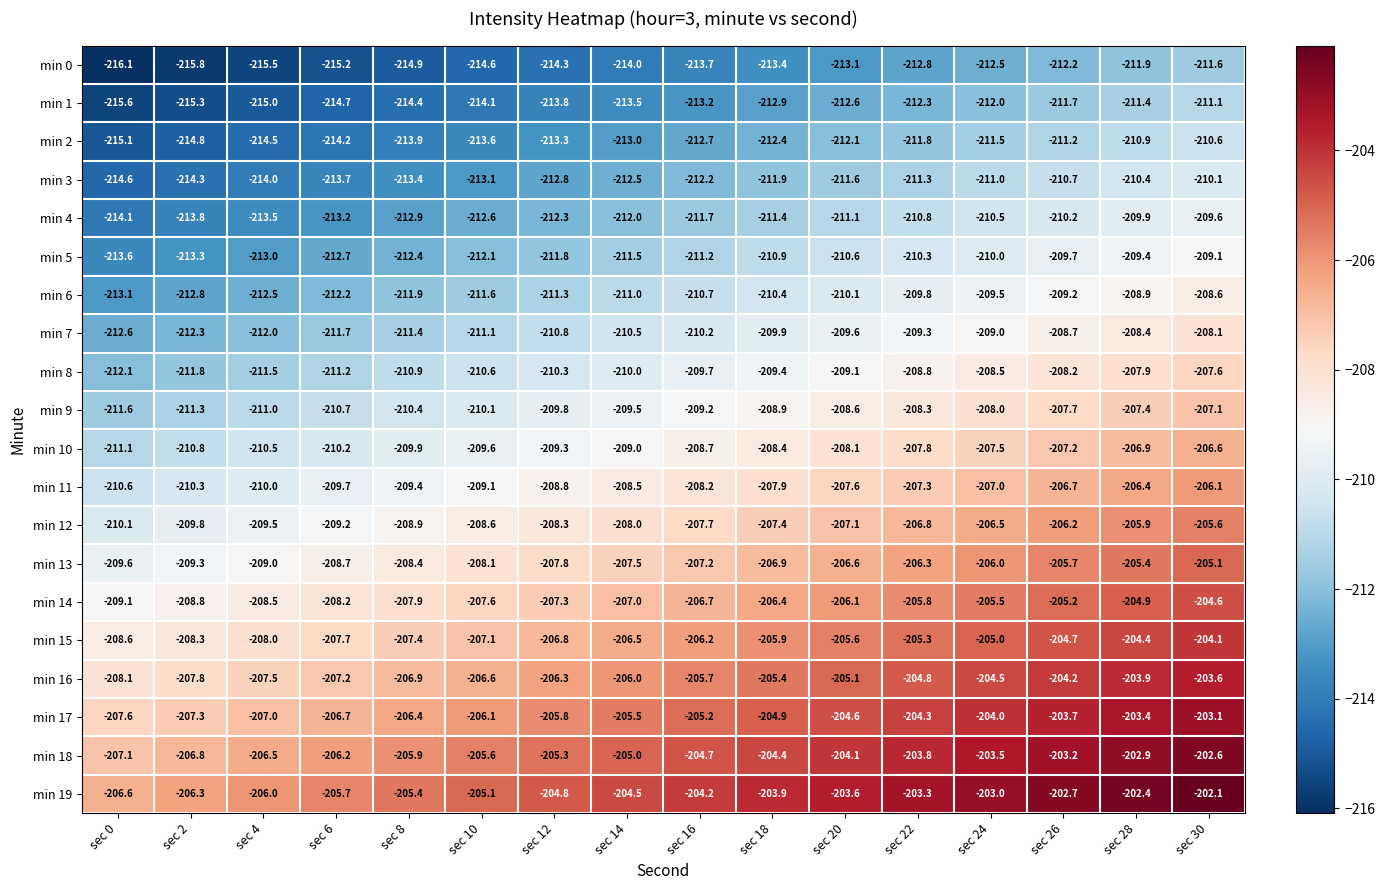

How many values in the min 10 series are below -208?

11